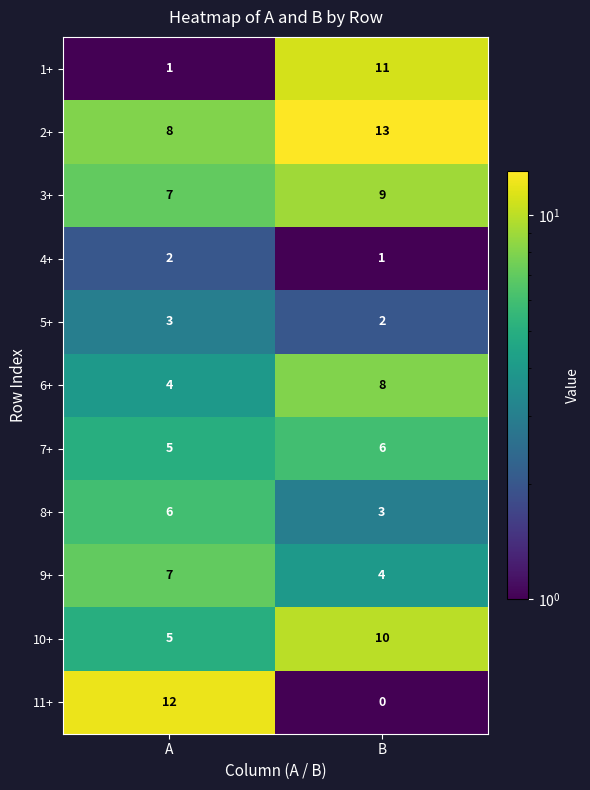

Which series has the largest range (max minus min)?

11+